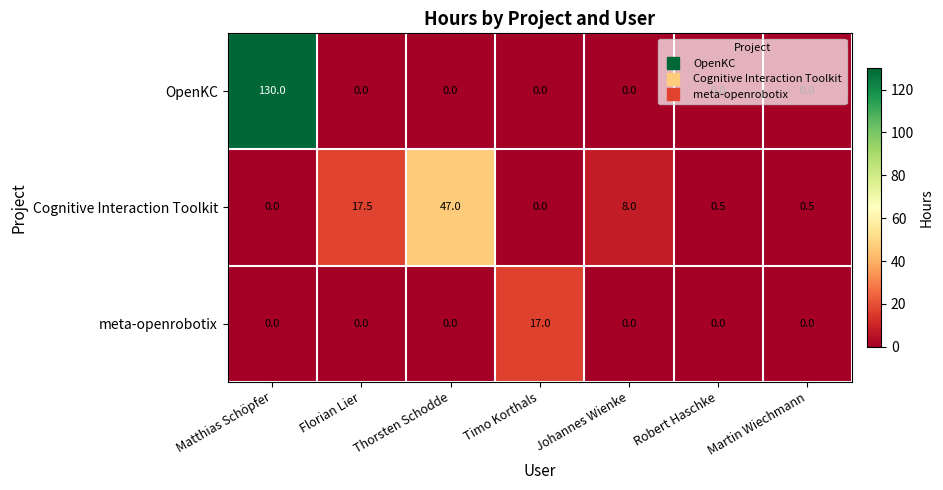

Which series has the largest total across all categories?

OpenKC